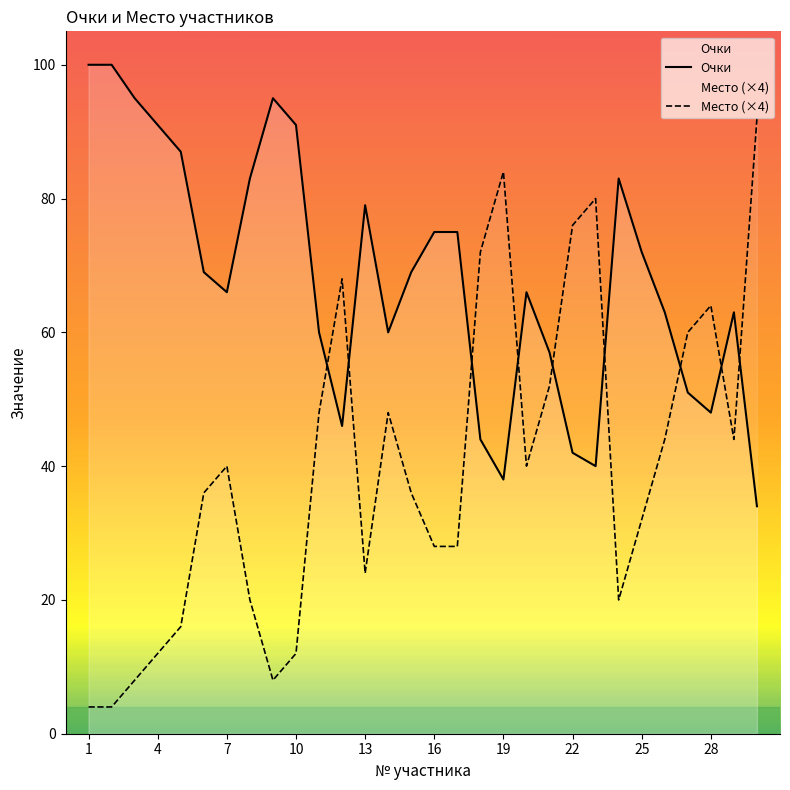

Rank the series by their maximum value, from highest to lowest.

Очки, Место (×4)